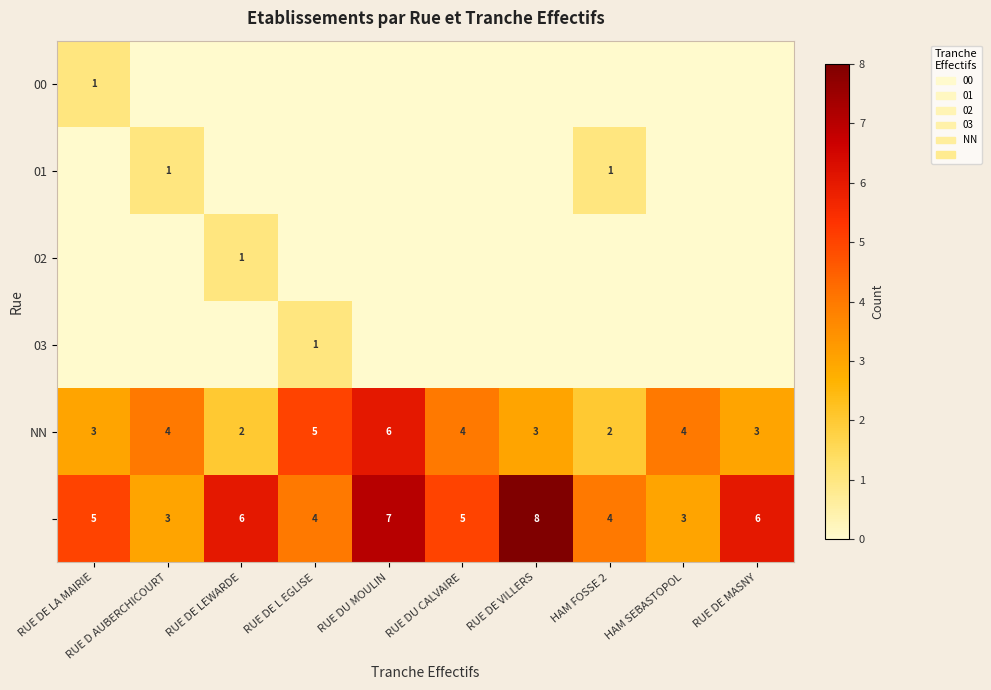

At which label does NN reach its peak?

RUE DU MOULIN